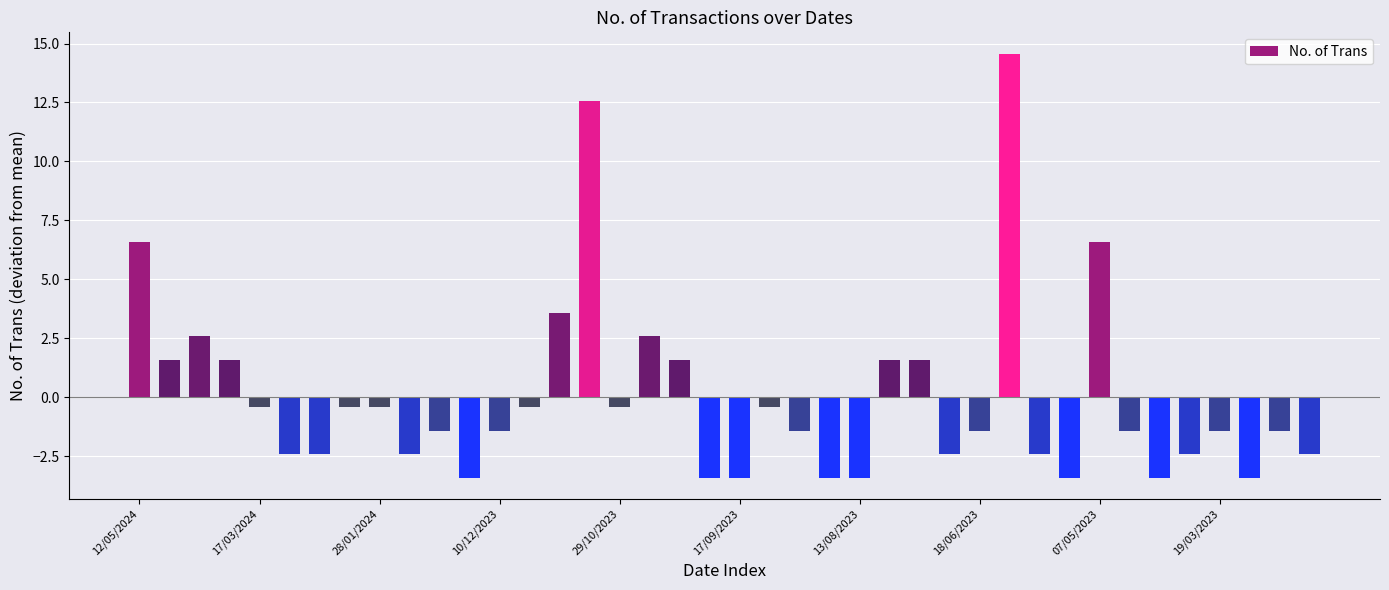

What is the difference between the maximum and second lowest values?

18.0